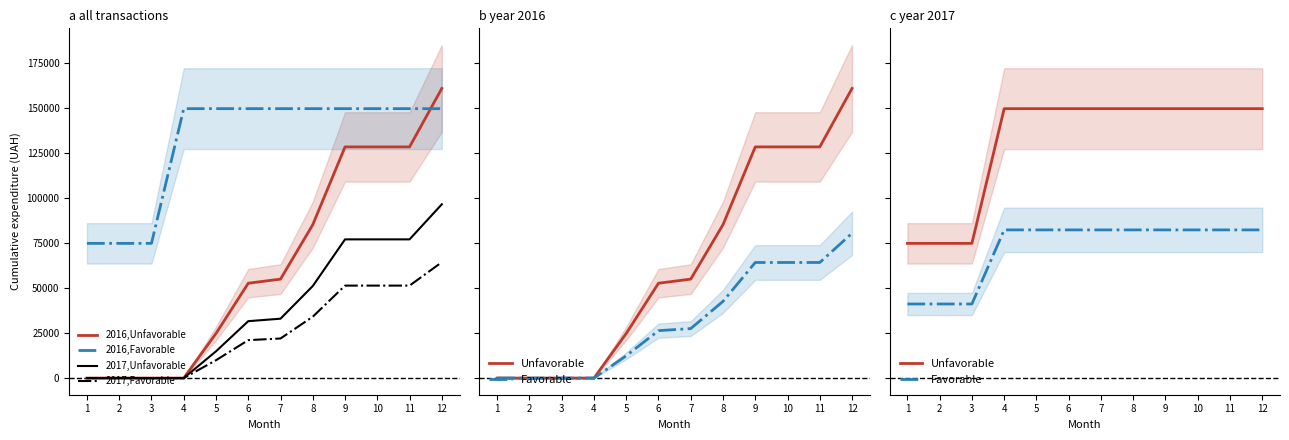

The 2016,Unfavorable series shows -72587.8 at 3. True or false?

False